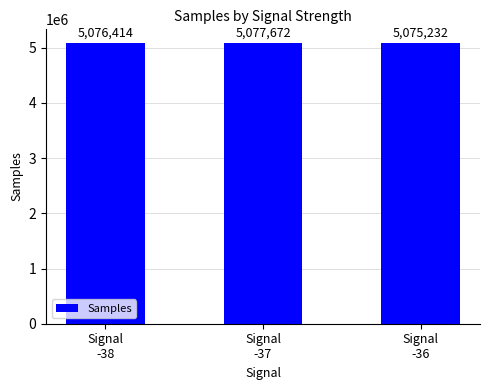

What is the label of the 1st bar from the right?

Signal
-36